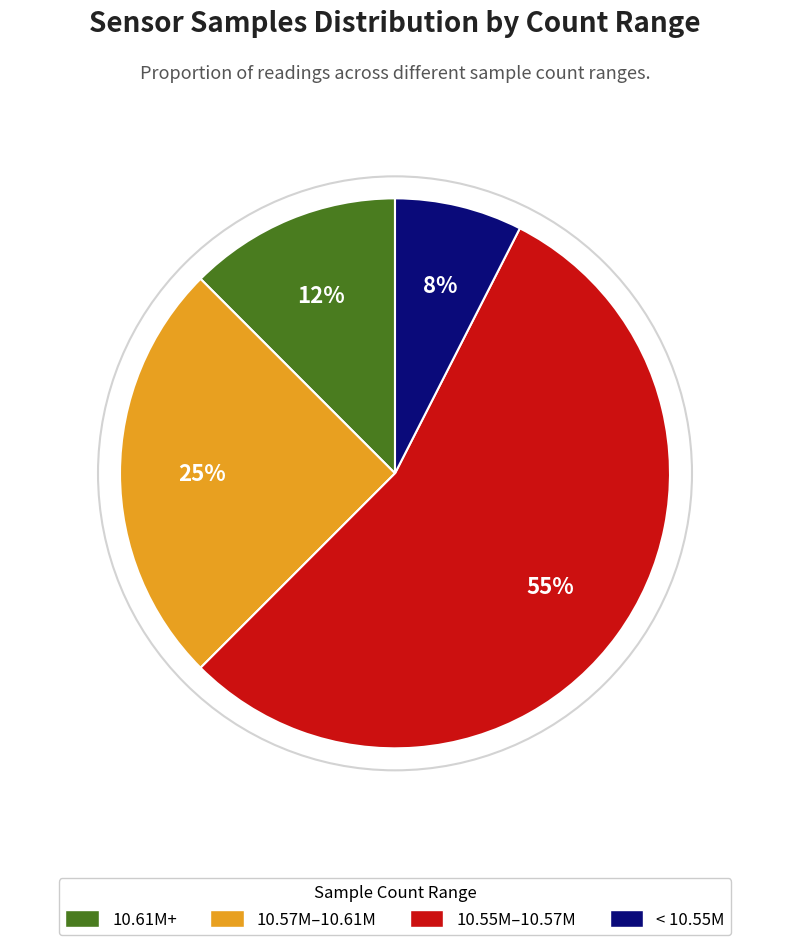

Between 10.55M–10.57M and < 10.55M, which is larger?

10.55M–10.57M